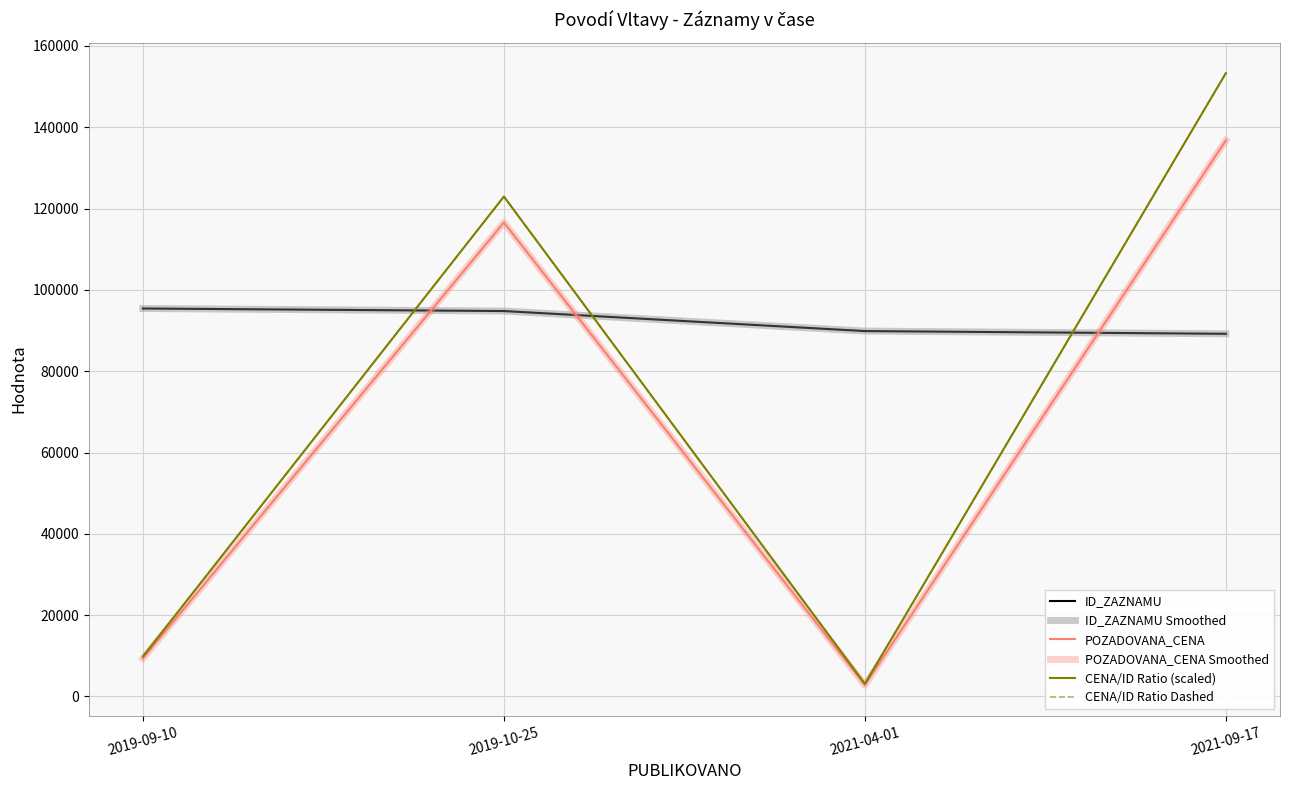

At 2019-09-10, list the series in order from largest to smallest.

ID_ZAZNAMU, ID_ZAZNAMU Smoothed, CENA/ID Ratio (scaled), CENA/ID Ratio Dashed, POZADOVANA_CENA, POZADOVANA_CENA Smoothed